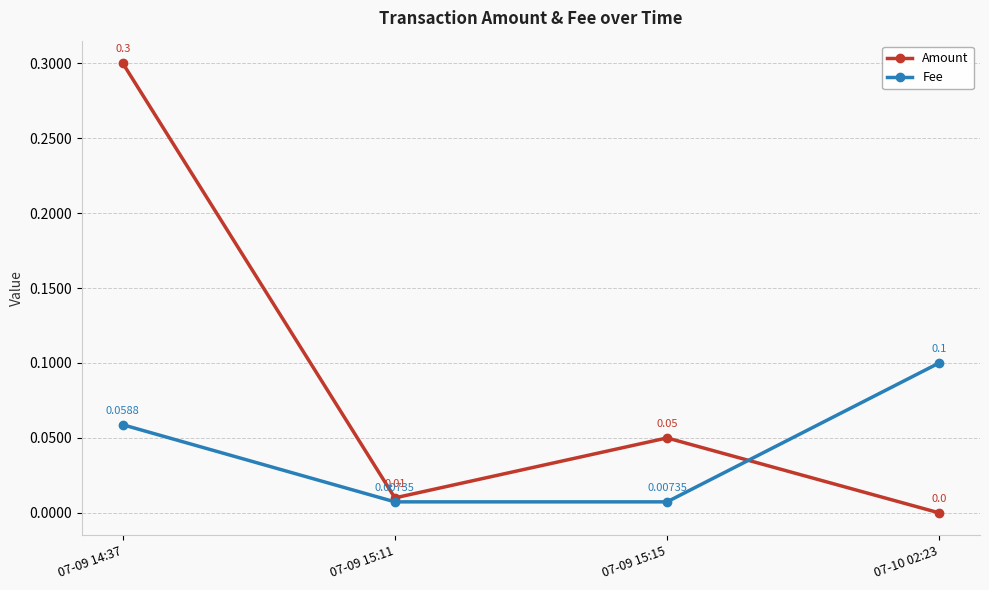

Where do Fee and Amount first cross each other?

07-09 15:15 and 07-10 02:23